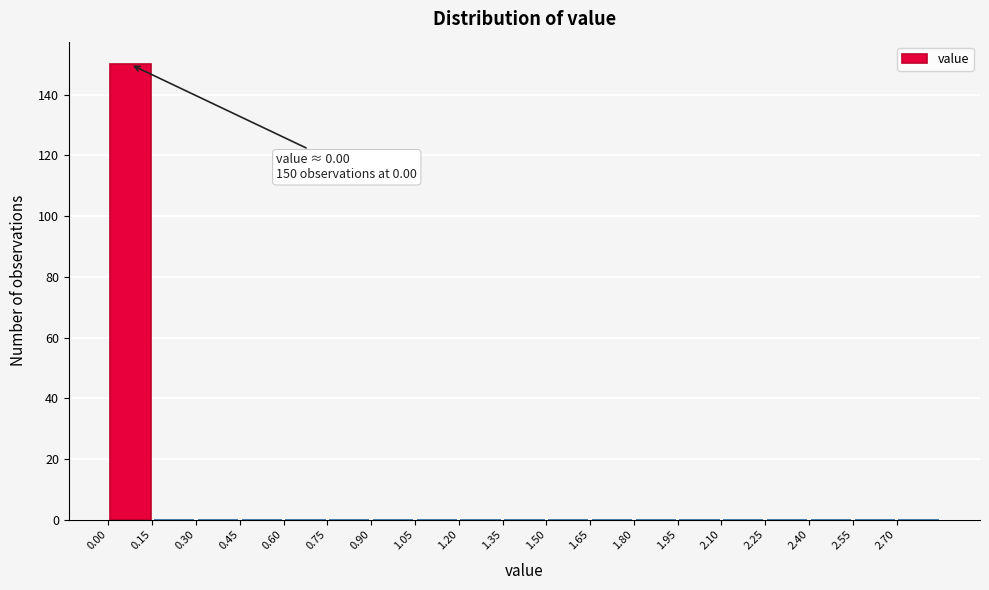

Over which range of the x-axis is the bar tallest?

0.00 to 0.15